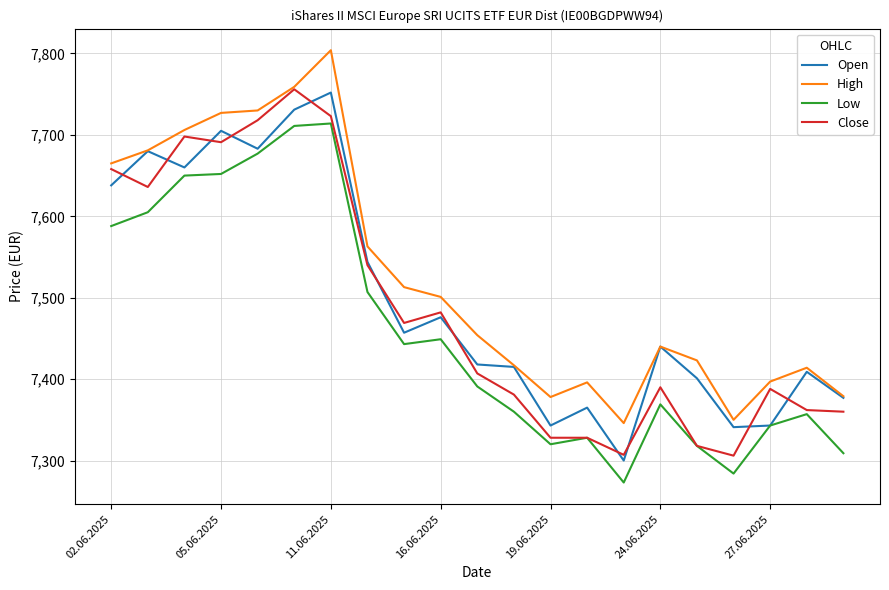

Which series has the largest total across all categories?

High